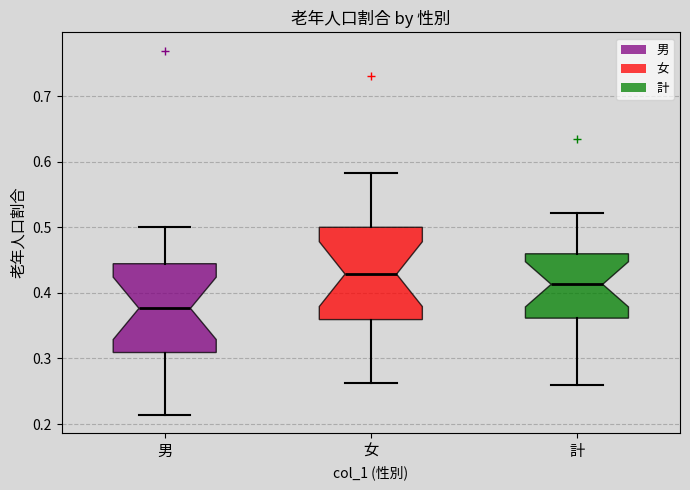

Where is the lower edge of the box for 計 on the y-axis? The values are not printed on the chart, so give them approximately, as read against the axis.

0.36